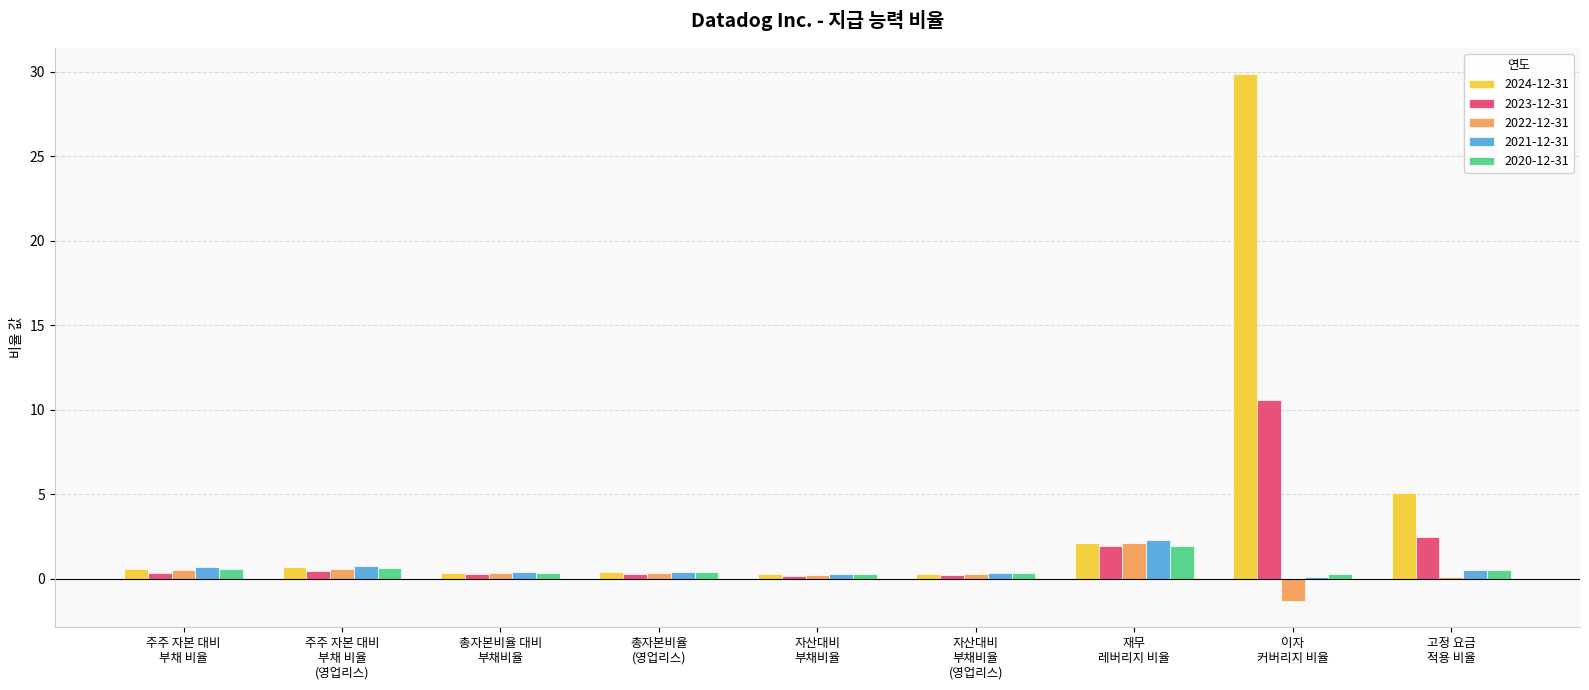

How many data points does each series have?

9